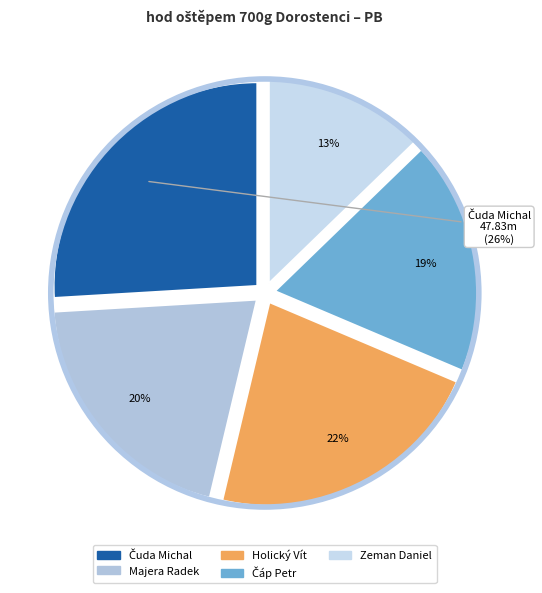

Is there any slice that represents more than half of the pie?

No